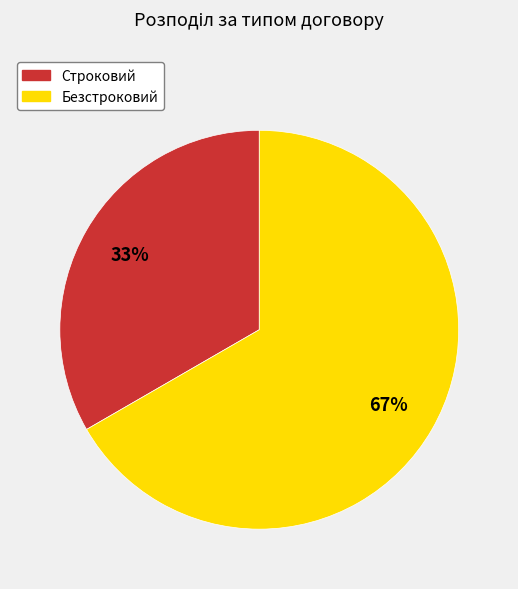

What is the smallest slice in the pie chart?

Строковий